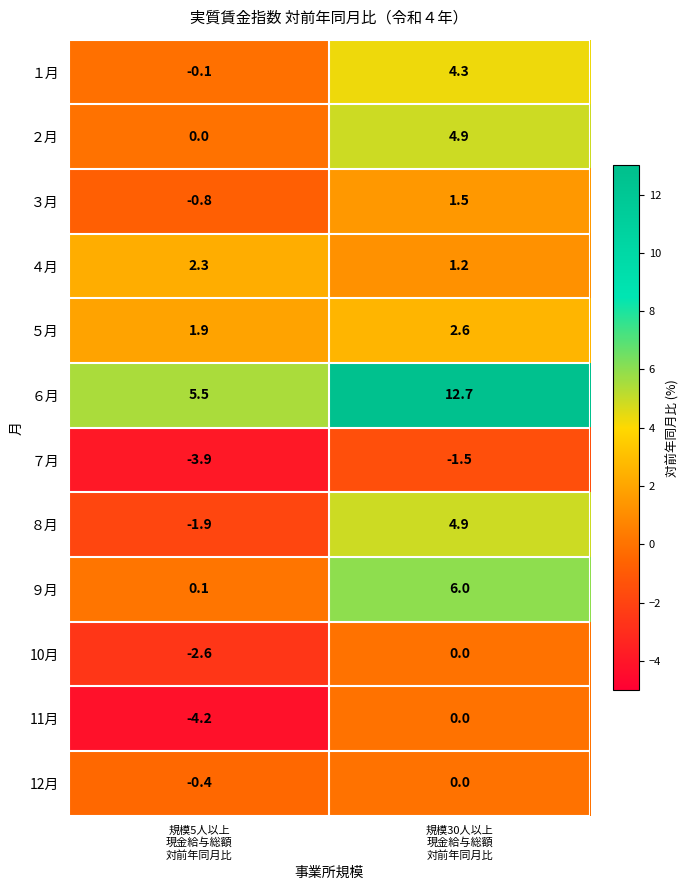

What is the difference between the maximum and minimum values in the ３月 series?

2.3